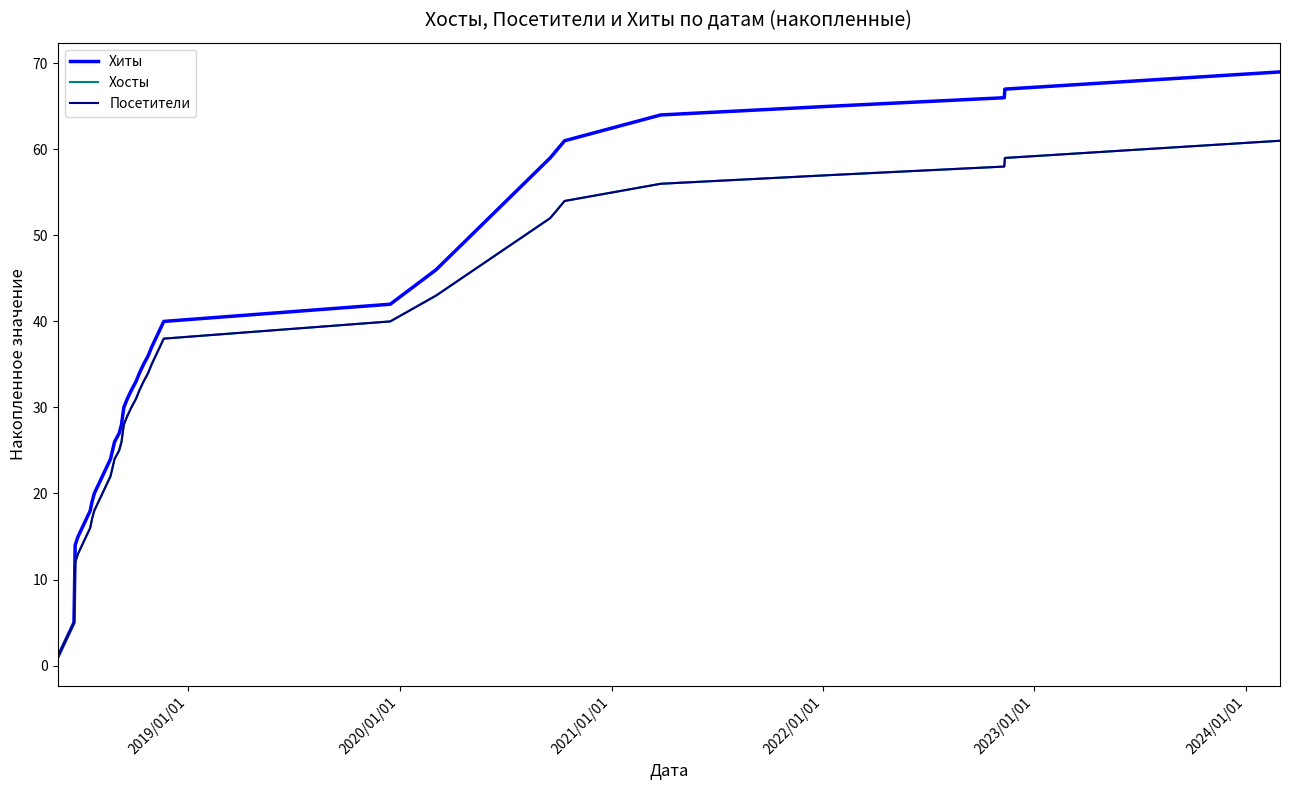

Does the chart display data point markers on the line(s)?

No